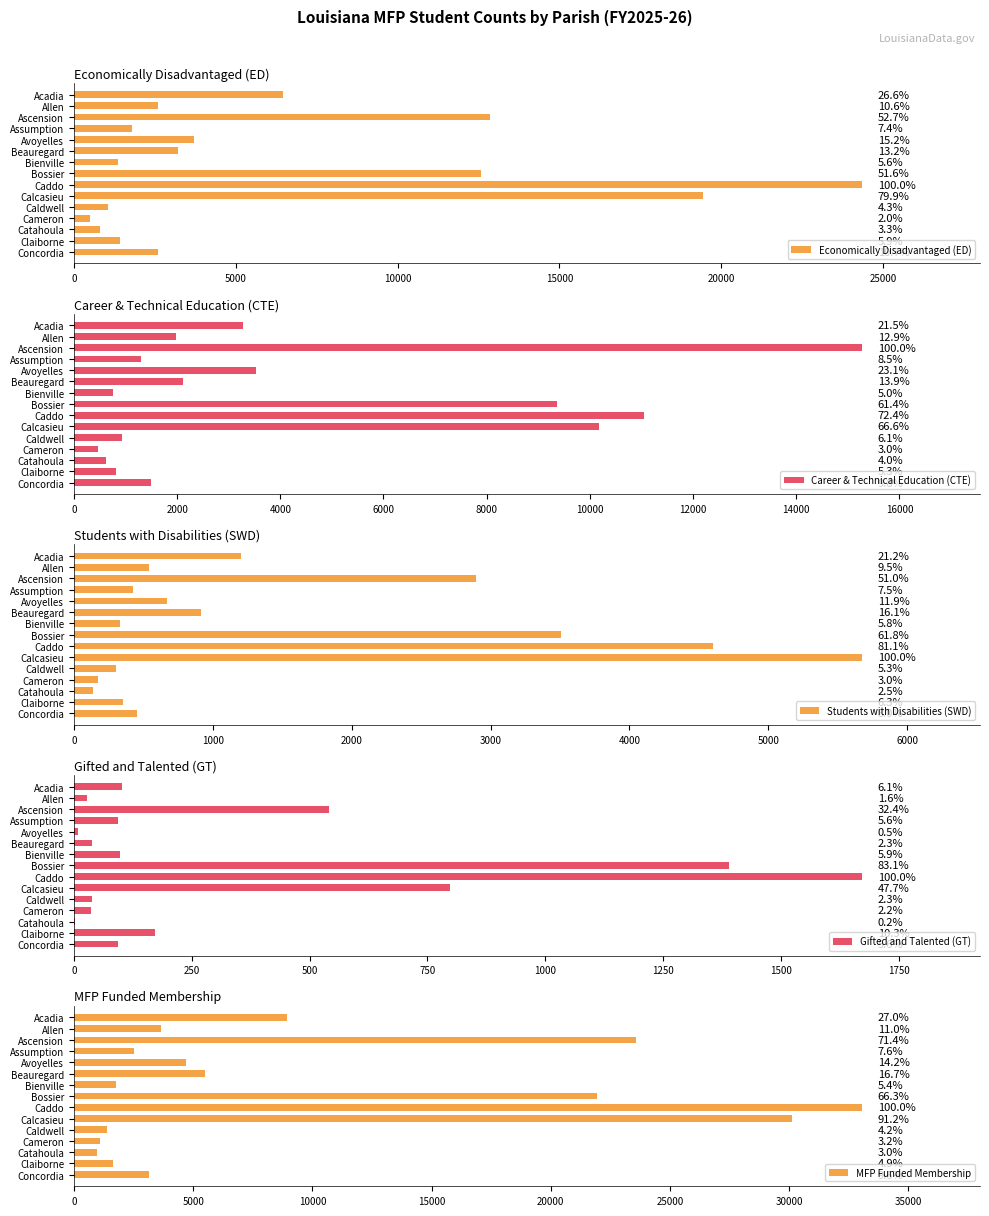

True or false: Career & Technical Education (CTE) has a value of 613.5 at Catahoula.

True